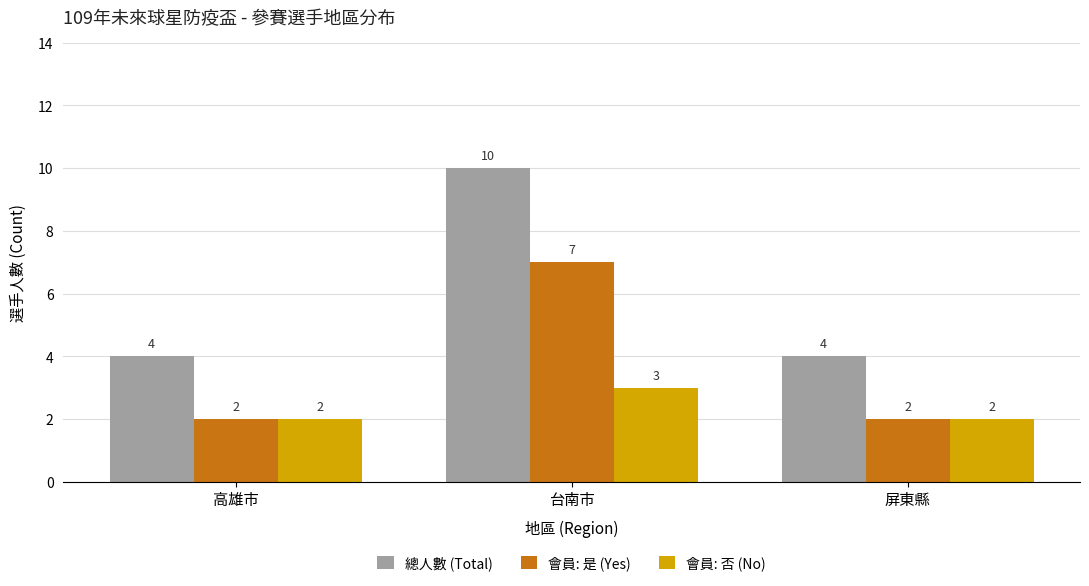

Reading left to right, what are all the values shown in this chart?

總人數 (Total): 4	10	4
會員: 是 (Yes): 2	7	2
會員: 否 (No): 2	3	2